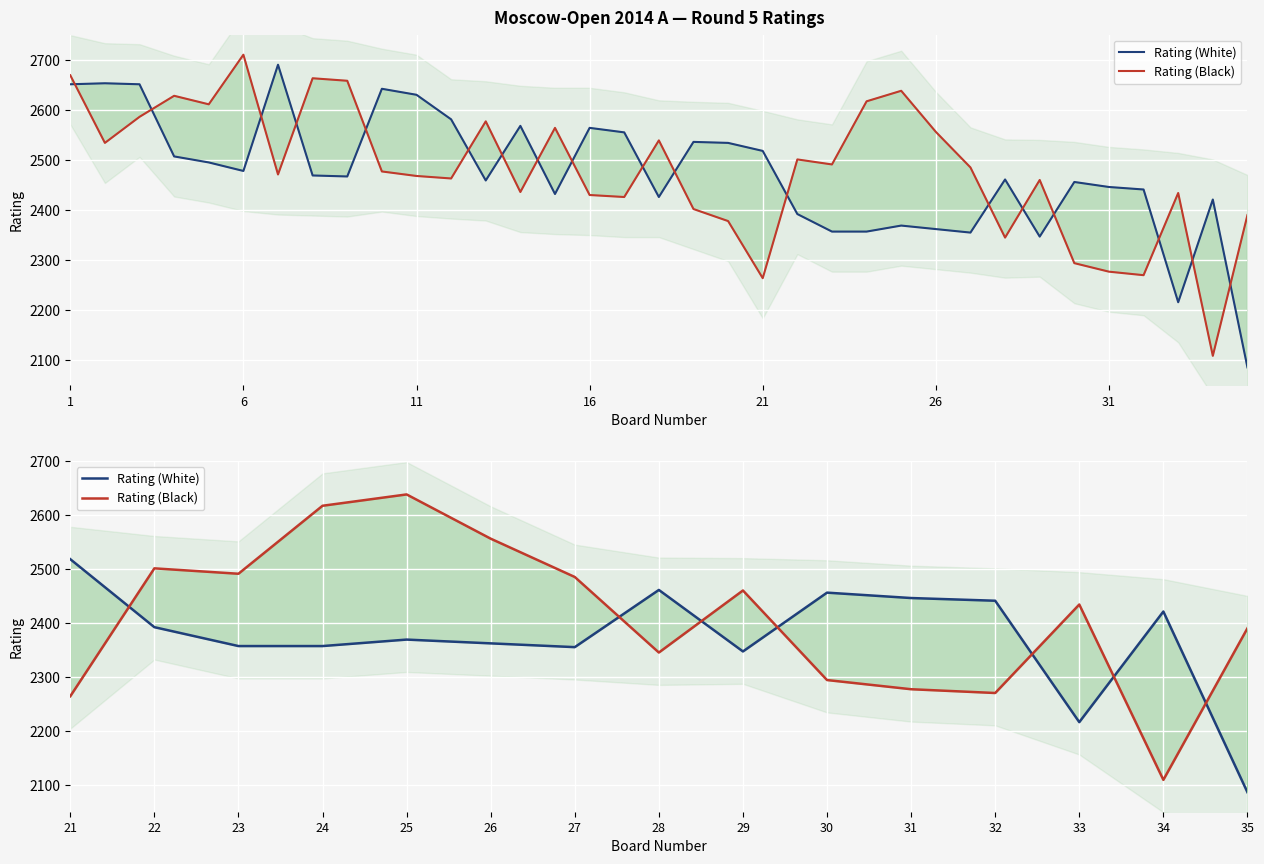

At how many categories does at least one series exceed 2197?

15